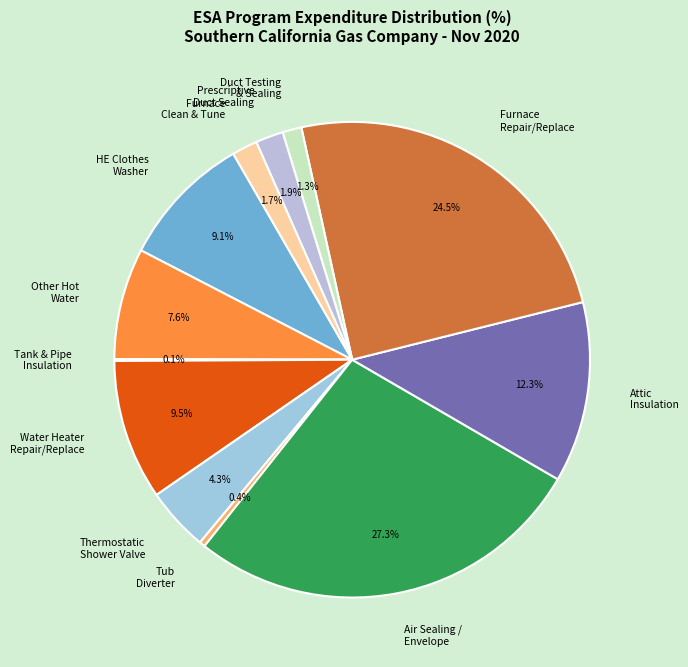

Approximately how many times larger is the value at Prescriptive Duct Sealing compared to Duct Testing & Sealing?

1.5